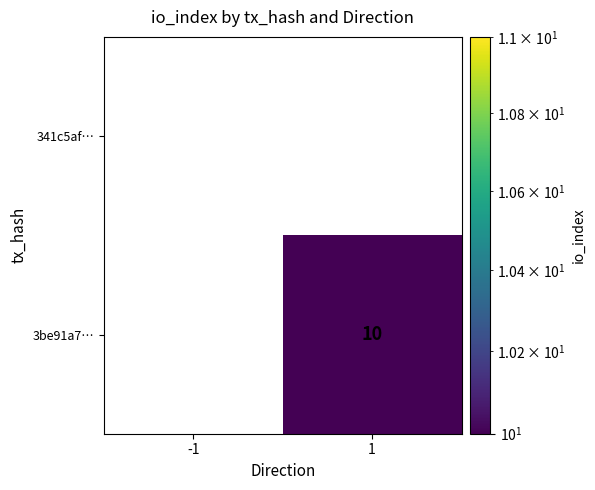

Between -1 and 1, which series saw the biggest shift?

3be91a7…